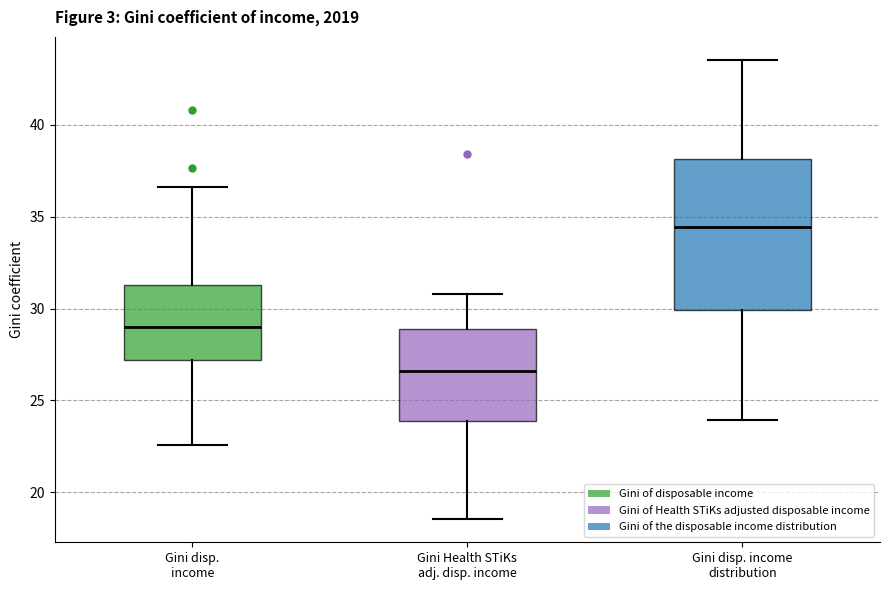

Reading left to right, transcribe this box plot: for each box, give where its median line is, the range the box spans, and where its two whiskers end, as read against the y-axis. The values are not printed on the chart, so give them approximately, as read against the axis.

Gini disp. income: median 29.0, box 27.0 to 31.5, whiskers 22.5 to 36.5
Gini Health STiKs adj. disp. income: median 26.5, box 24.0 to 29.0, whiskers 18.5 to 31.0
Gini disp. income distribution: median 34.5, box 30.0 to 38.0, whiskers 24.0 to 43.5